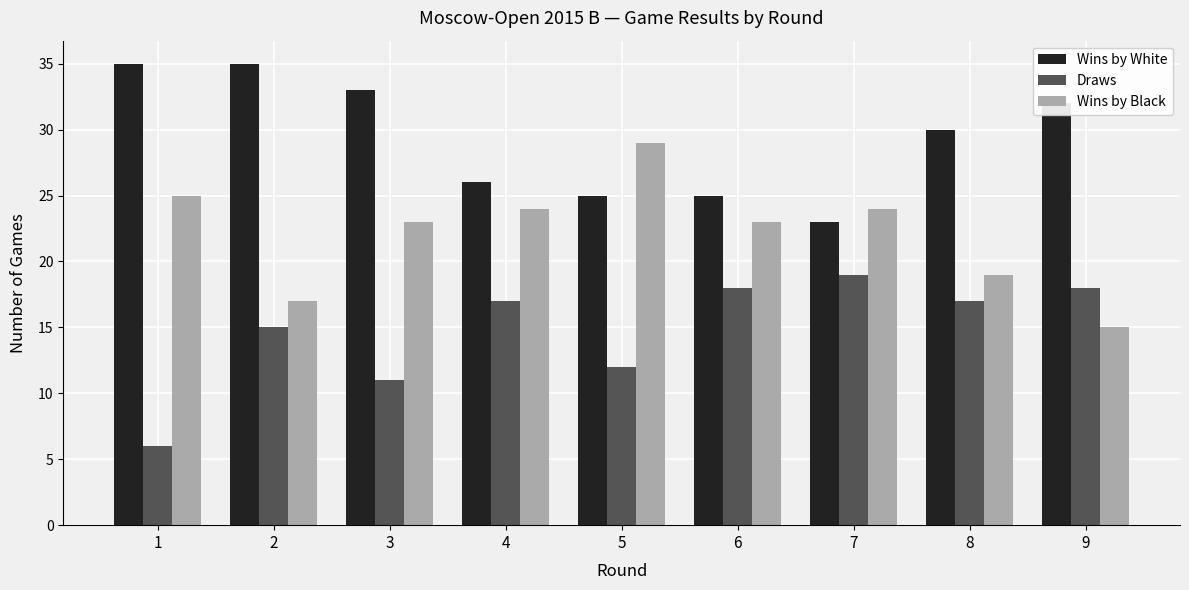

Reading left to right, extract all data points from this chart.

Wins by White: 1=35	2=35	3=33	4=26	5=25	6=25	7=23	8=30	9=32
Draws: 1=6	2=15	3=11	4=17	5=12	6=18	7=19	8=17	9=18
Wins by Black: 1=25	2=17	3=23	4=24	5=29	6=23	7=24	8=19	9=15